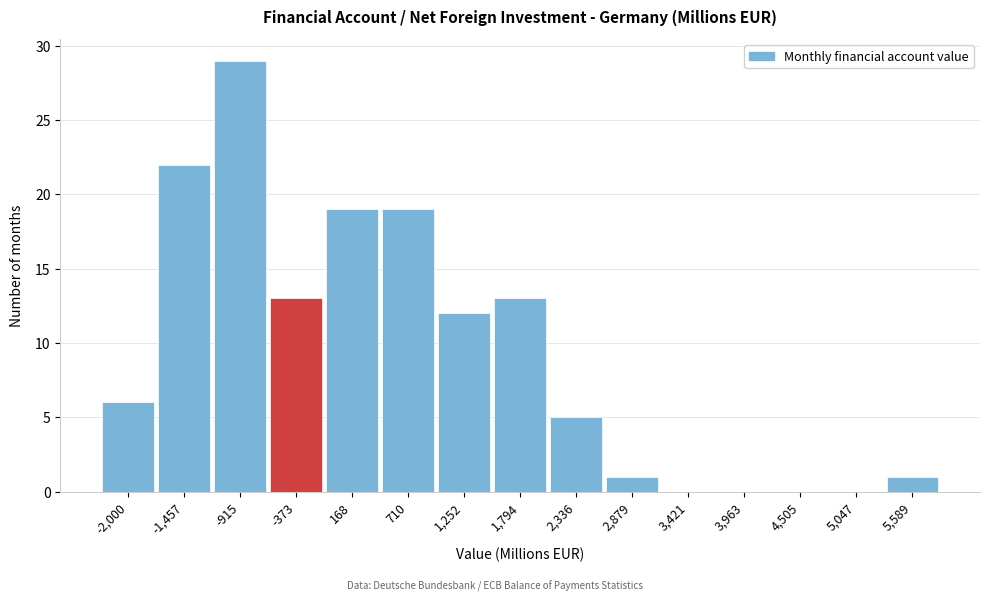

Reading right to left, list all the values displayed in this chart.

5,589=1	5,047=0	4,505=0	3,963=0	3,421=0	2,879=1	2,336=5	1,794=13	1,252=12	710=19	168=19	-373=13	-915=29	-1,457=22	-2,000=6